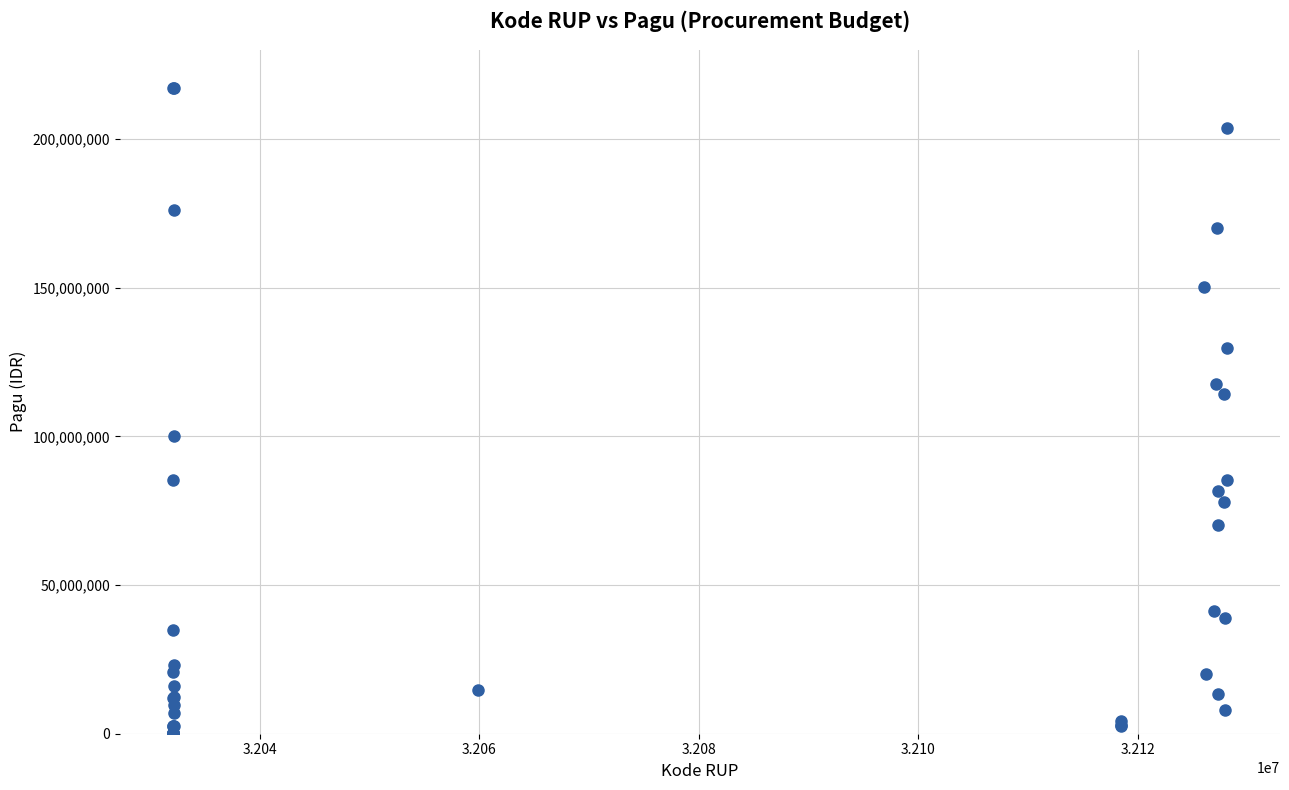

What Y value in the scatter plot is closest to 108830000?

114296000